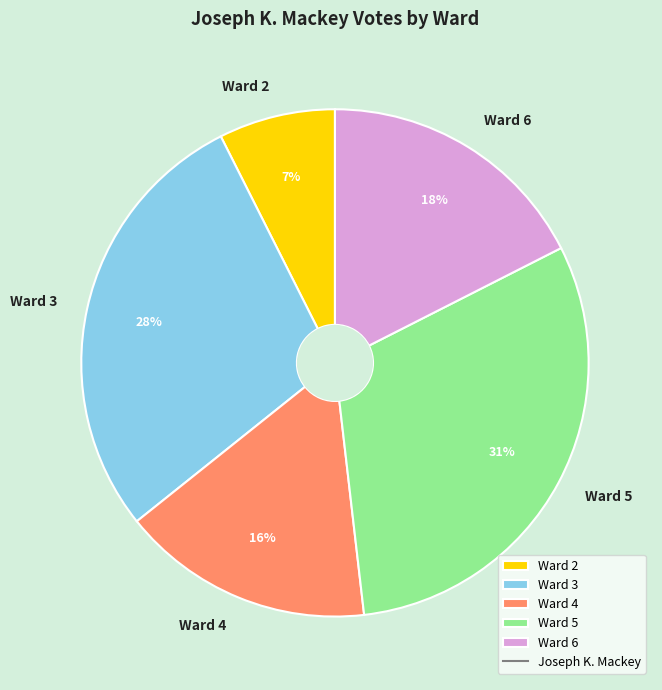

What is the smallest slice in the pie chart?

Ward 2